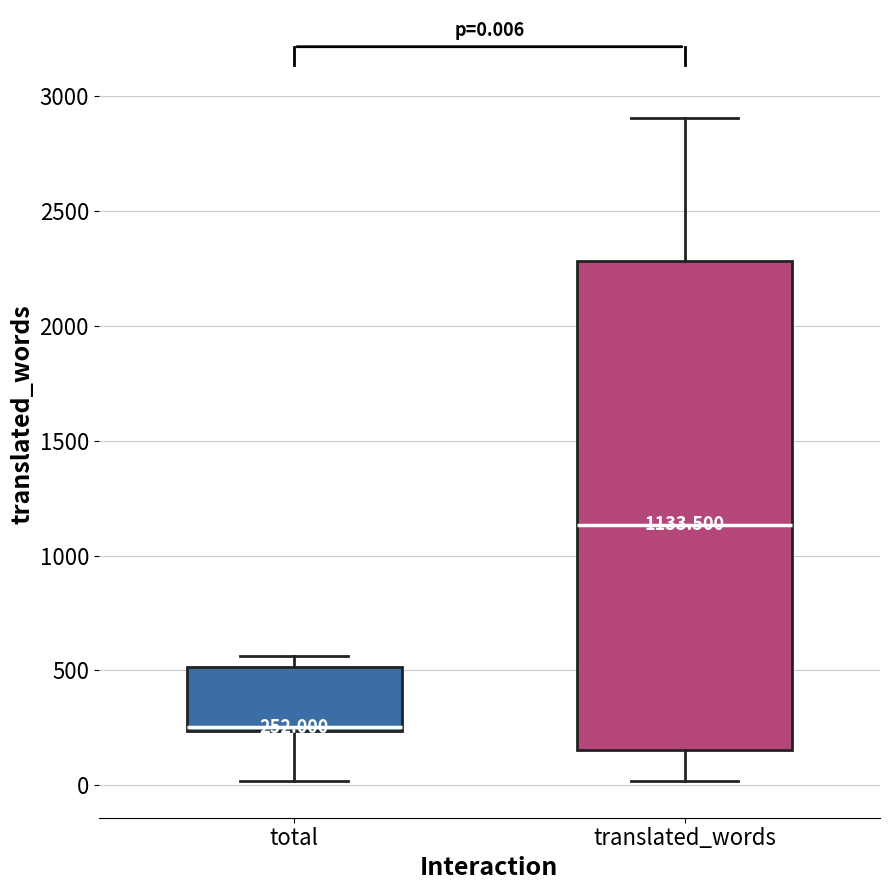

Which box's median line is the highest?

translated_words